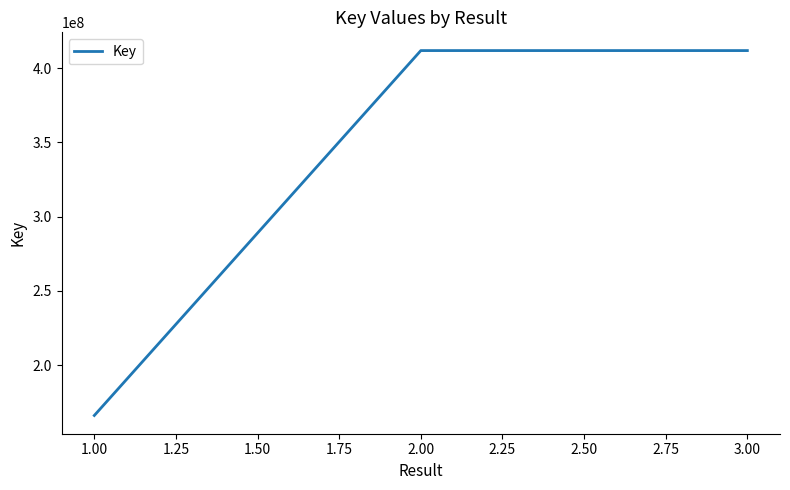

Does the chart display data point markers on the line(s)?

No